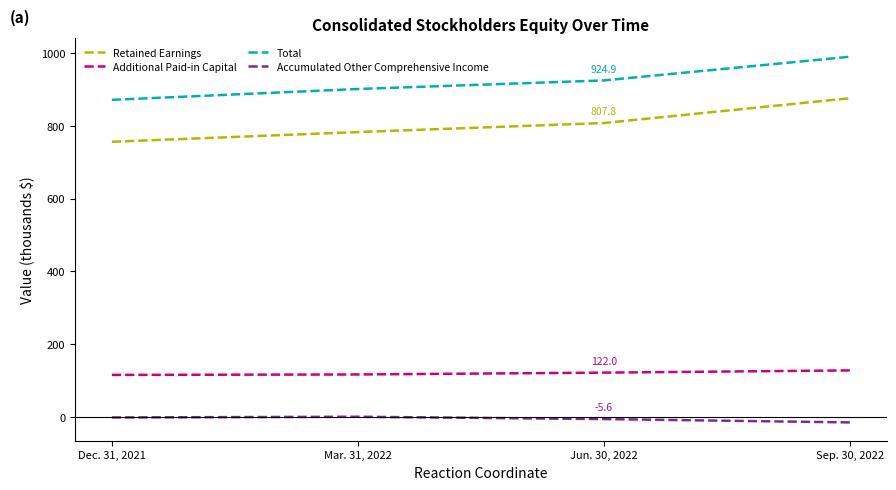

Is the value of Total at Dec. 31, 2021 greater than the value of Retained Earnings at Dec. 31, 2021?

Yes